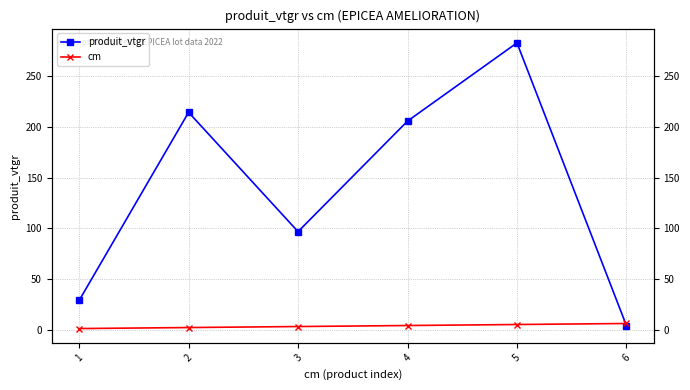

What are all the series names shown in the legend?

produit_vtgr, cm